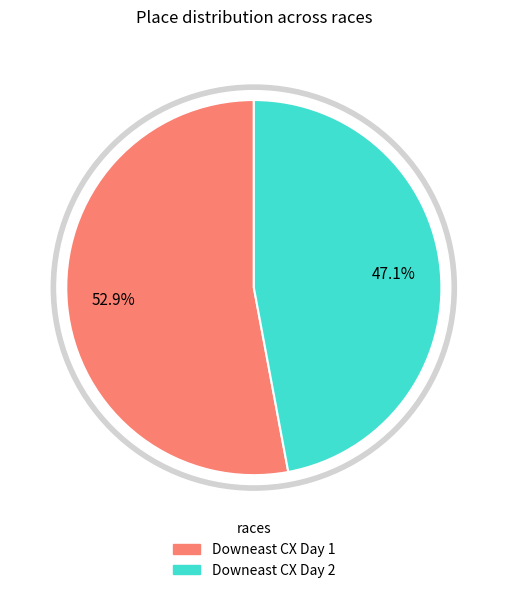

Which category has the biggest portion of the pie?

Downeast CX Day 1